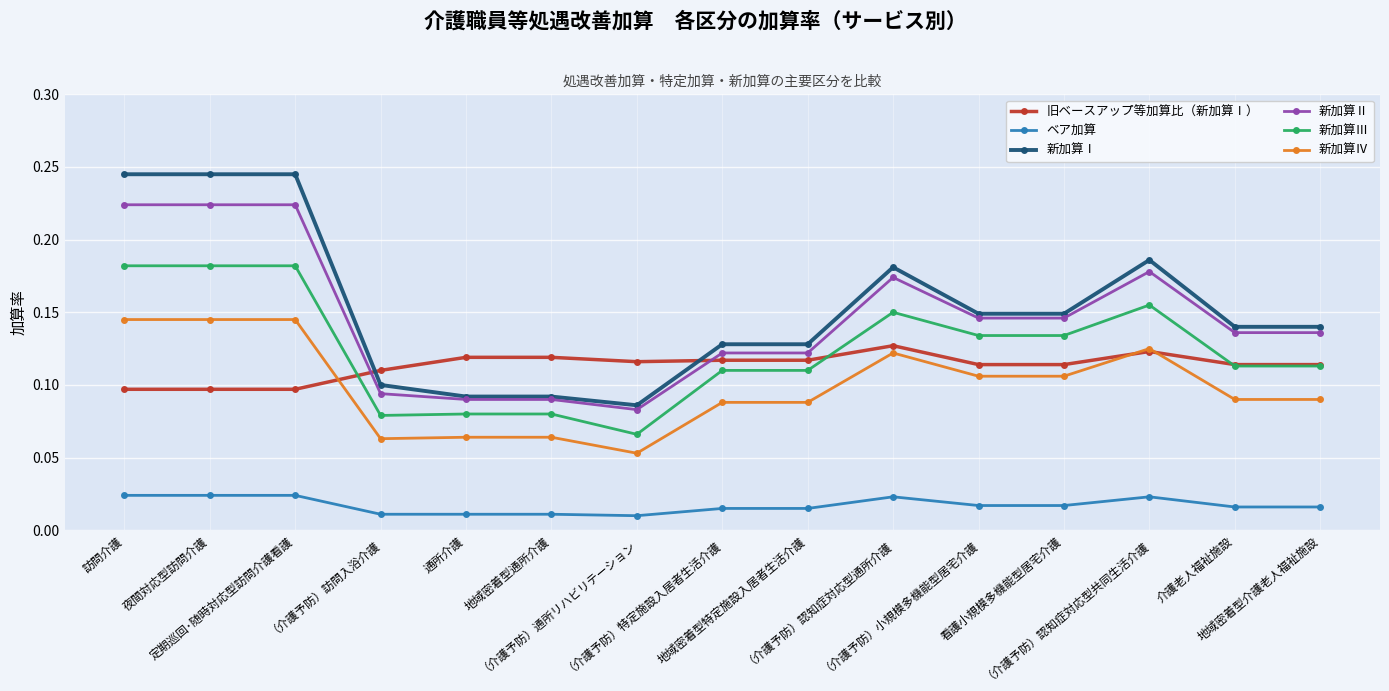

What is the label of the 11th point from the right?

通所介護